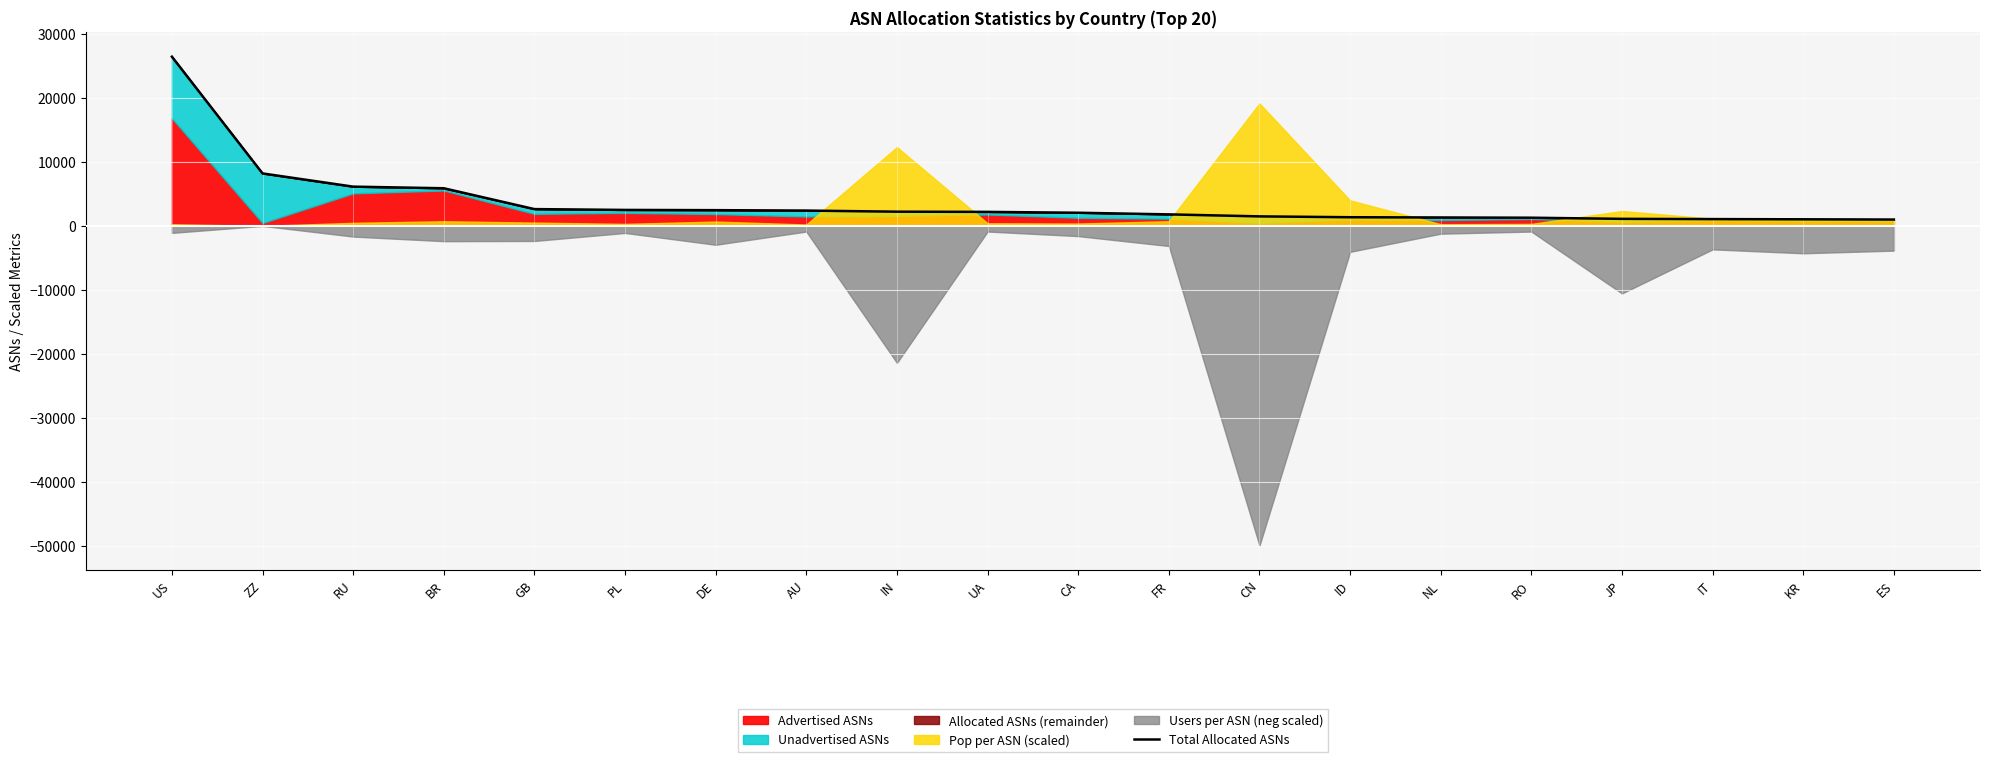

Between CA and RO, which is larger?

CA